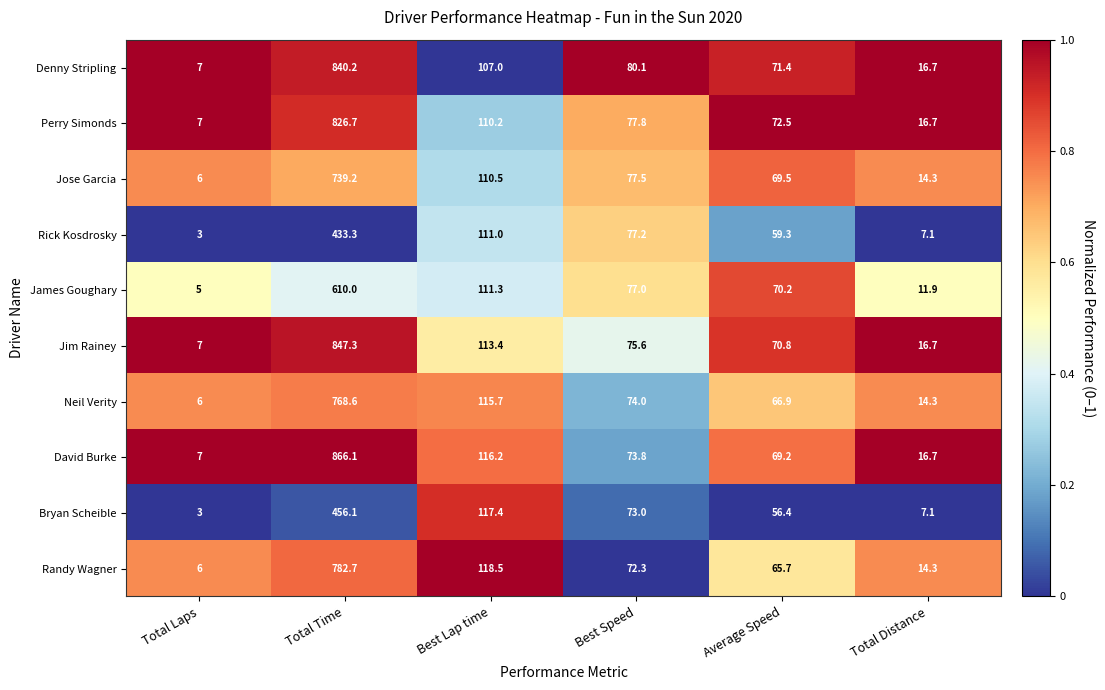

Where does the Bryan Scheible series first go above 73?

Total Time